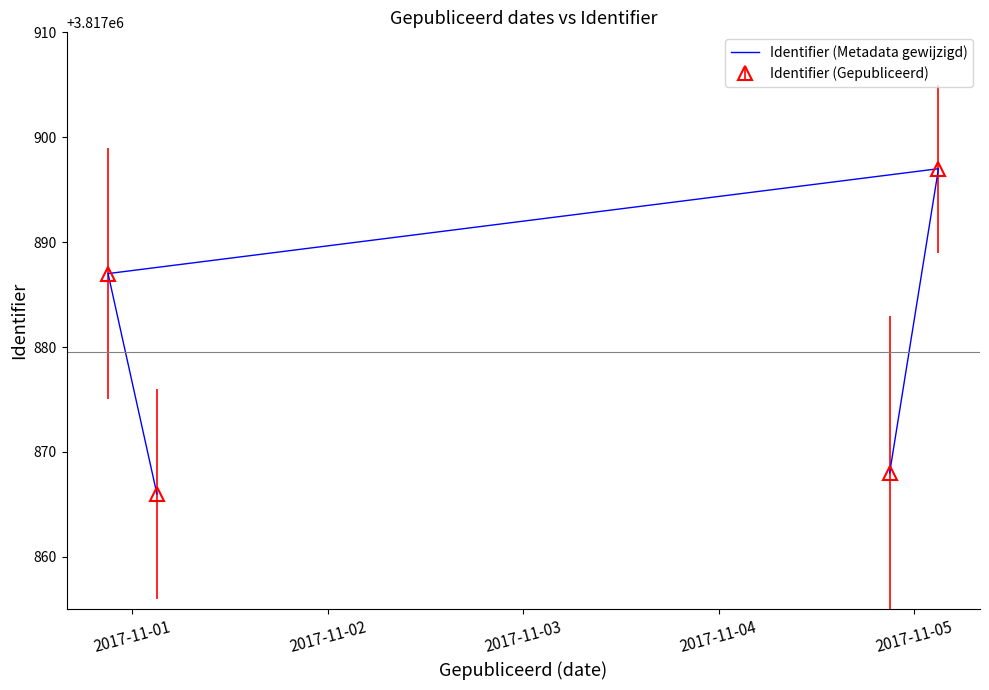

Is this an area chart (filled region under the line)?

No